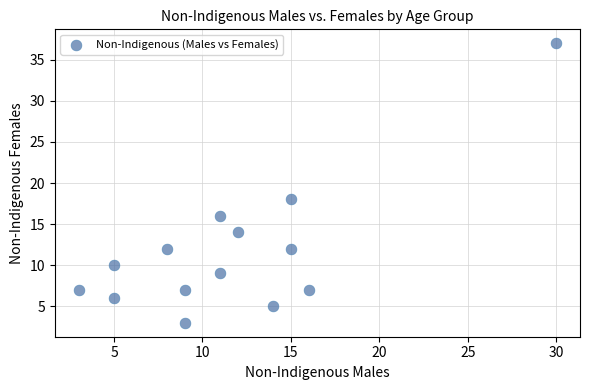

What Y value in the scatter plot is closest to 20?

18